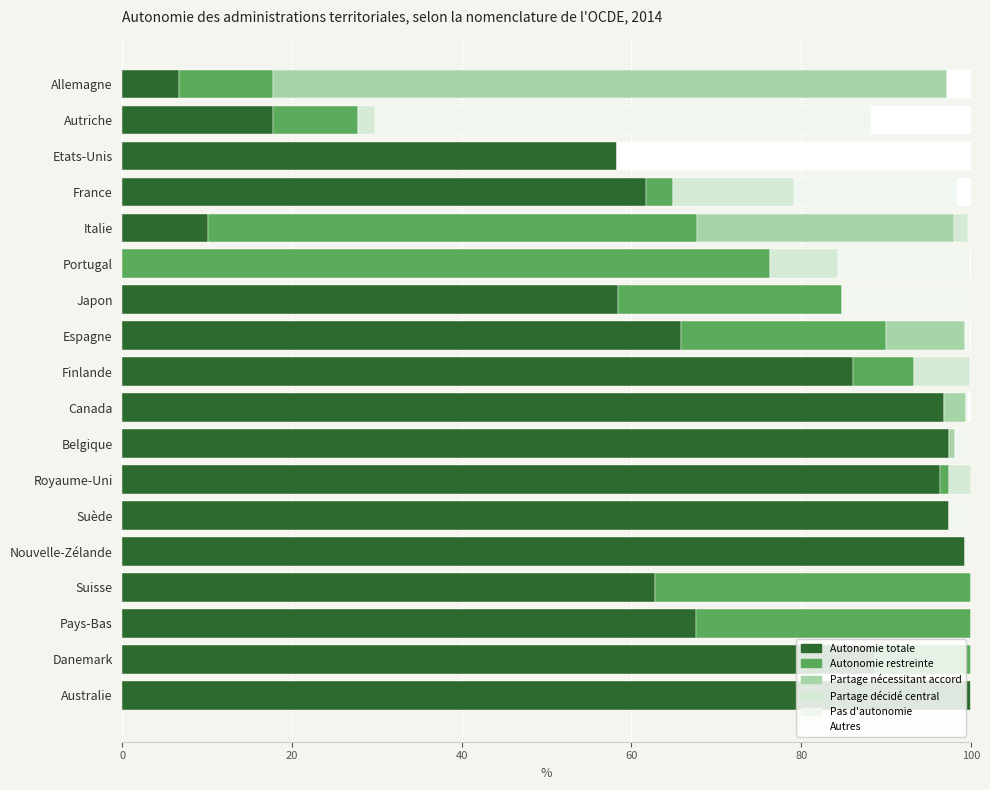

How many values in Autonomie totale are above zero?

17